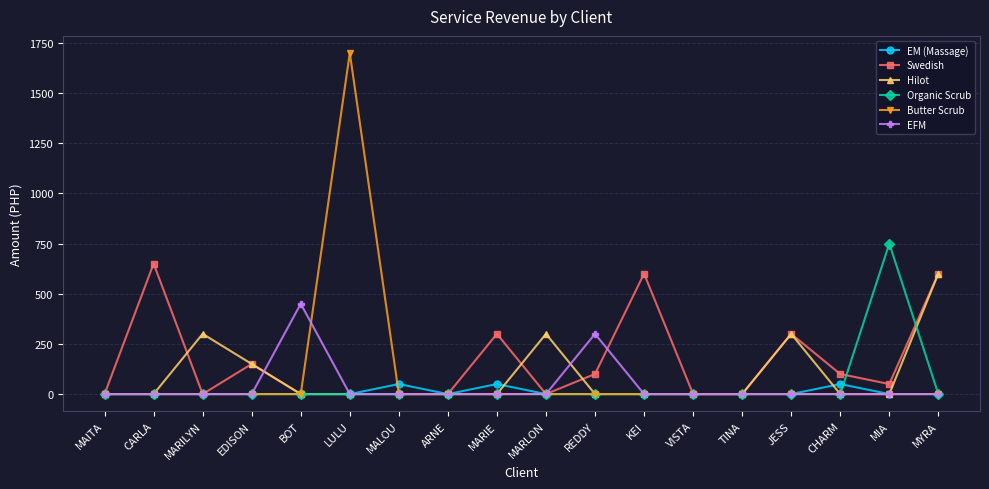

Which label corresponds to the largest value in the chart?

LULU